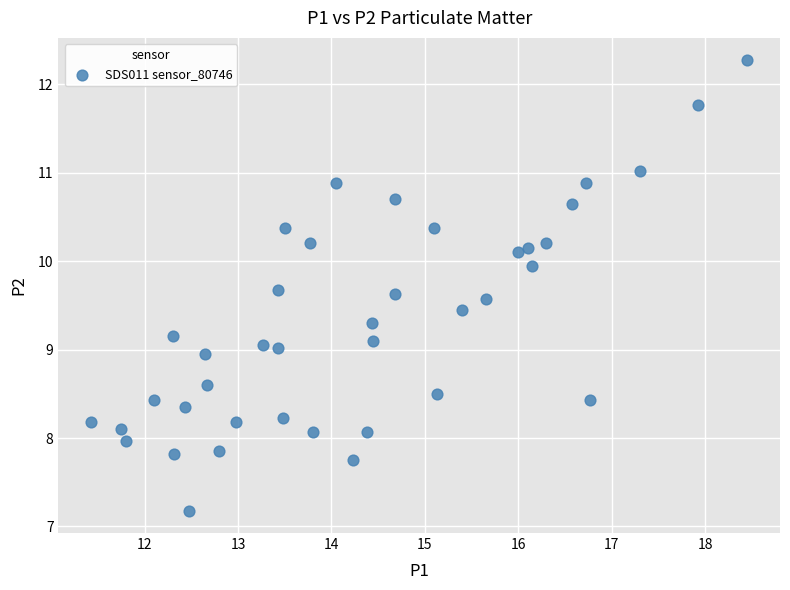

What is the range of Y values (max minus min)?

5.1